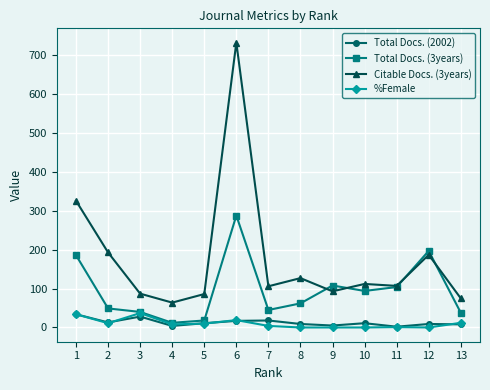

True or false: Total Docs. (2002) and Citable Docs. (3years) cross at least once.

False